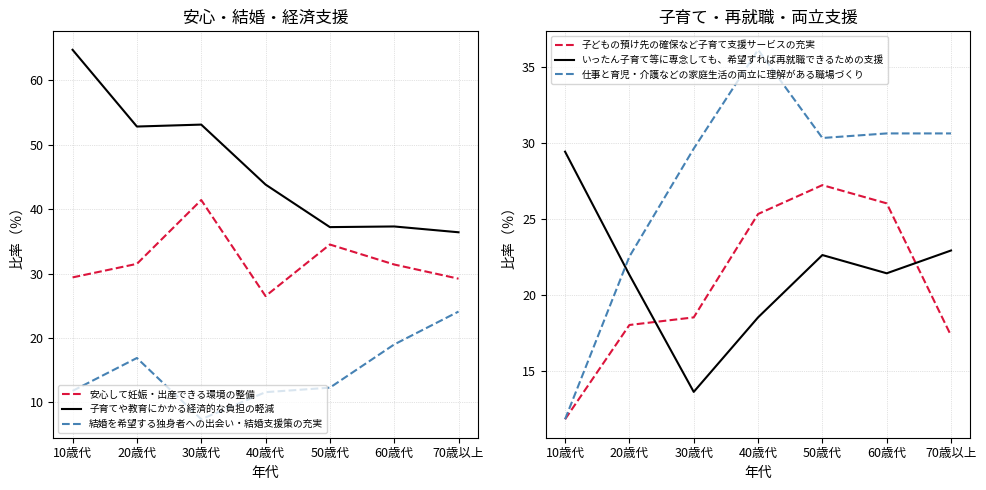

How many distinct data groups are displayed?

6